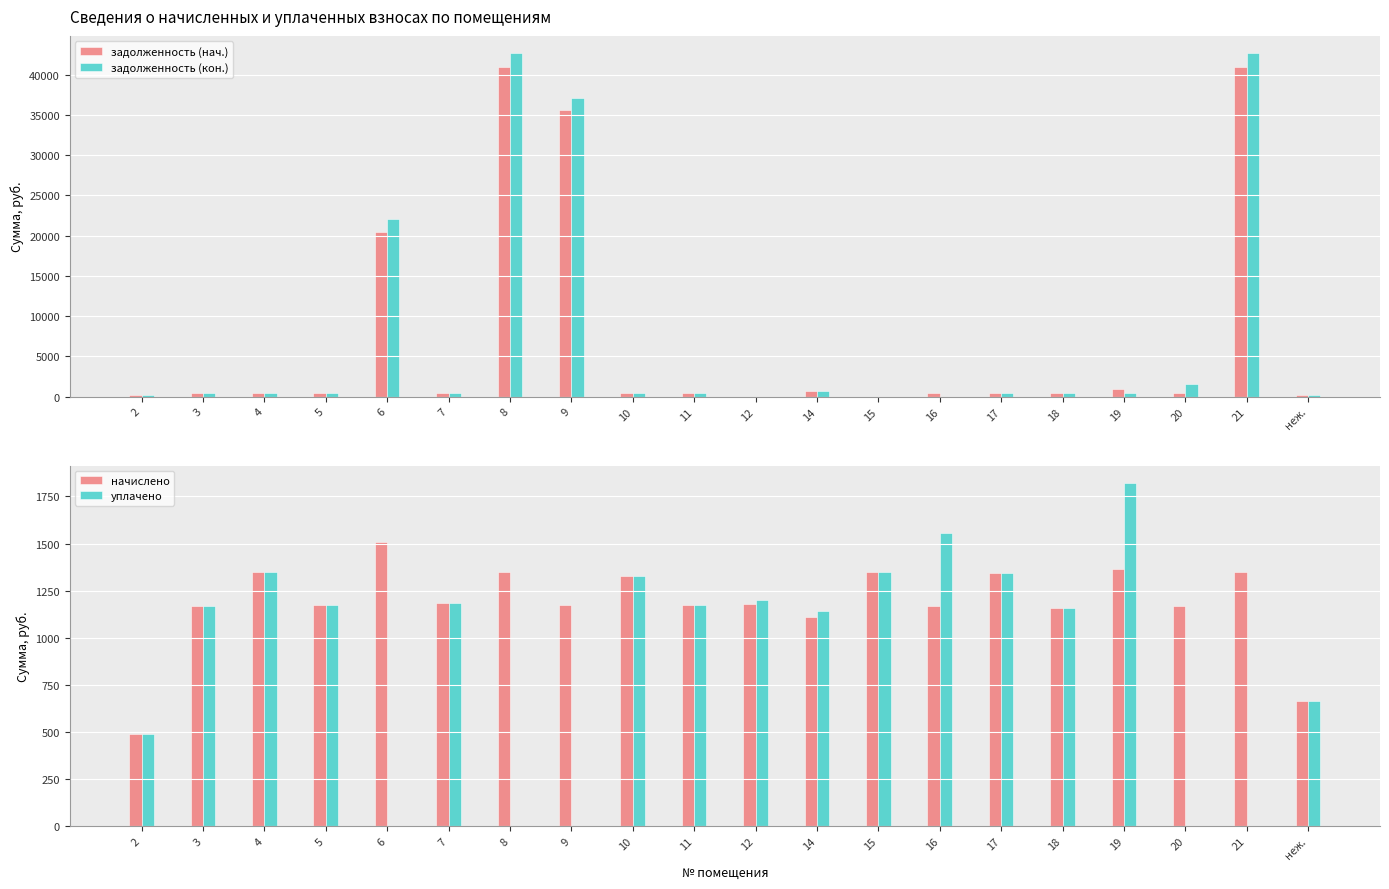

Which series has the largest total across all categories?

задолженность (кон.)